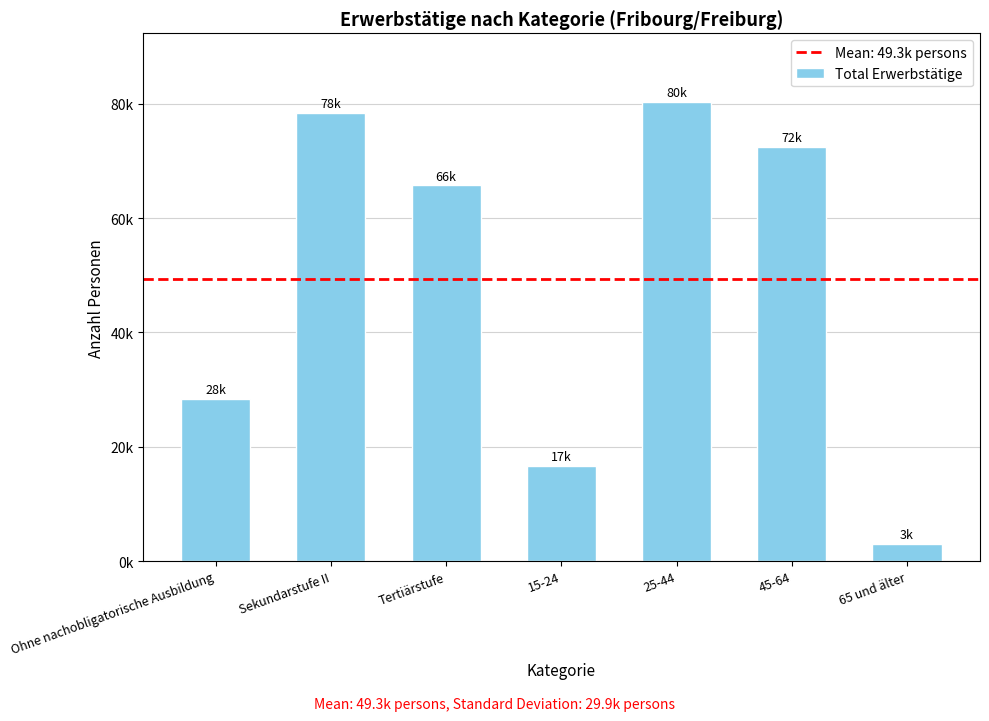

List the labels in order of value, largest first.

25-44, Sekundarstufe II, 45-64, Tertiärstufe, Ohne nachobligatorische Ausbildung, 15-24, 65 und älter